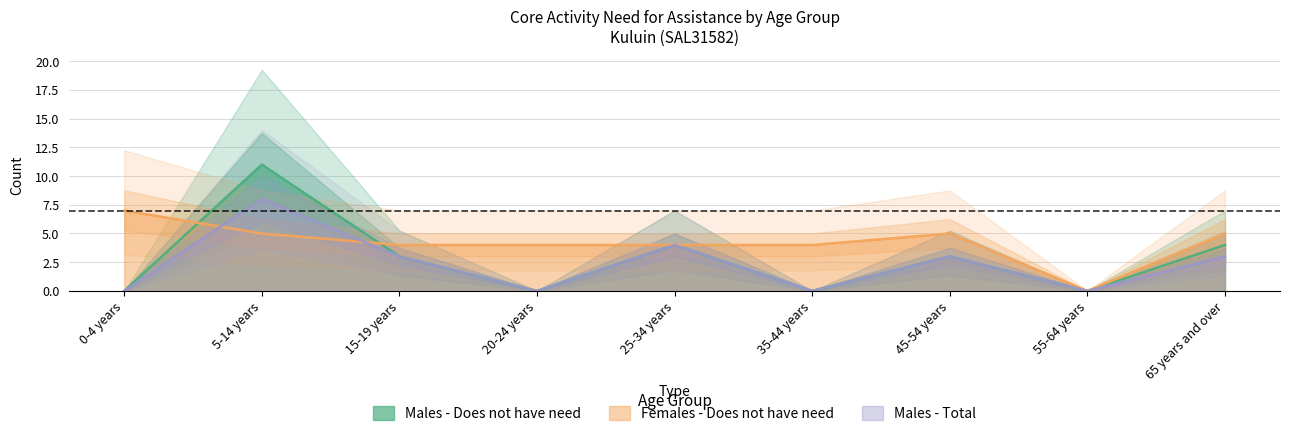

In Females - Does not have need, how many points are lower than both neighbors (excluding endpoints)?

1